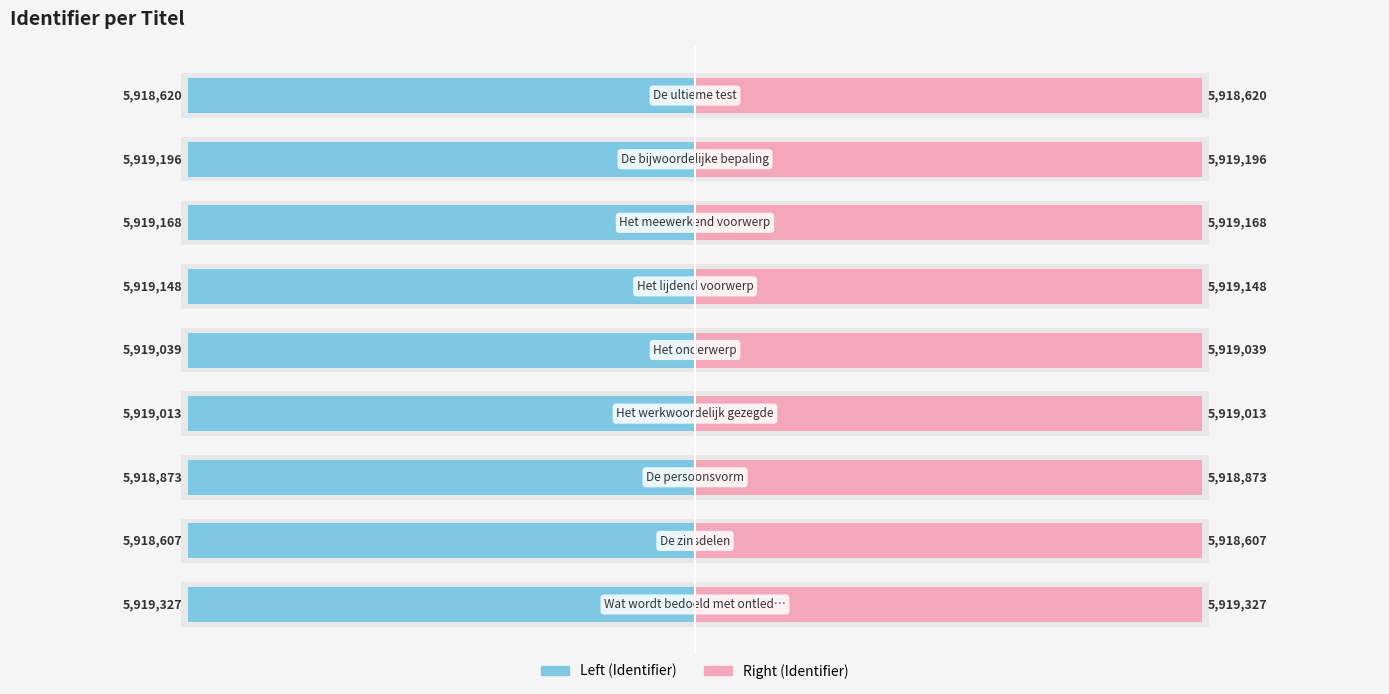

Reading right to left, list all the values displayed in this chart.

Identifier (left): 8=-5918620	7=-5919196	6=-5919168	5=-5919148	4=-5919039	3=-5919013	2=-5918873	1=-5918607	0=-5919327
Identifier (right): 8=5918620	7=5919196	6=5919168	5=5919148	4=5919039	3=5919013	2=5918873	1=5918607	0=5919327